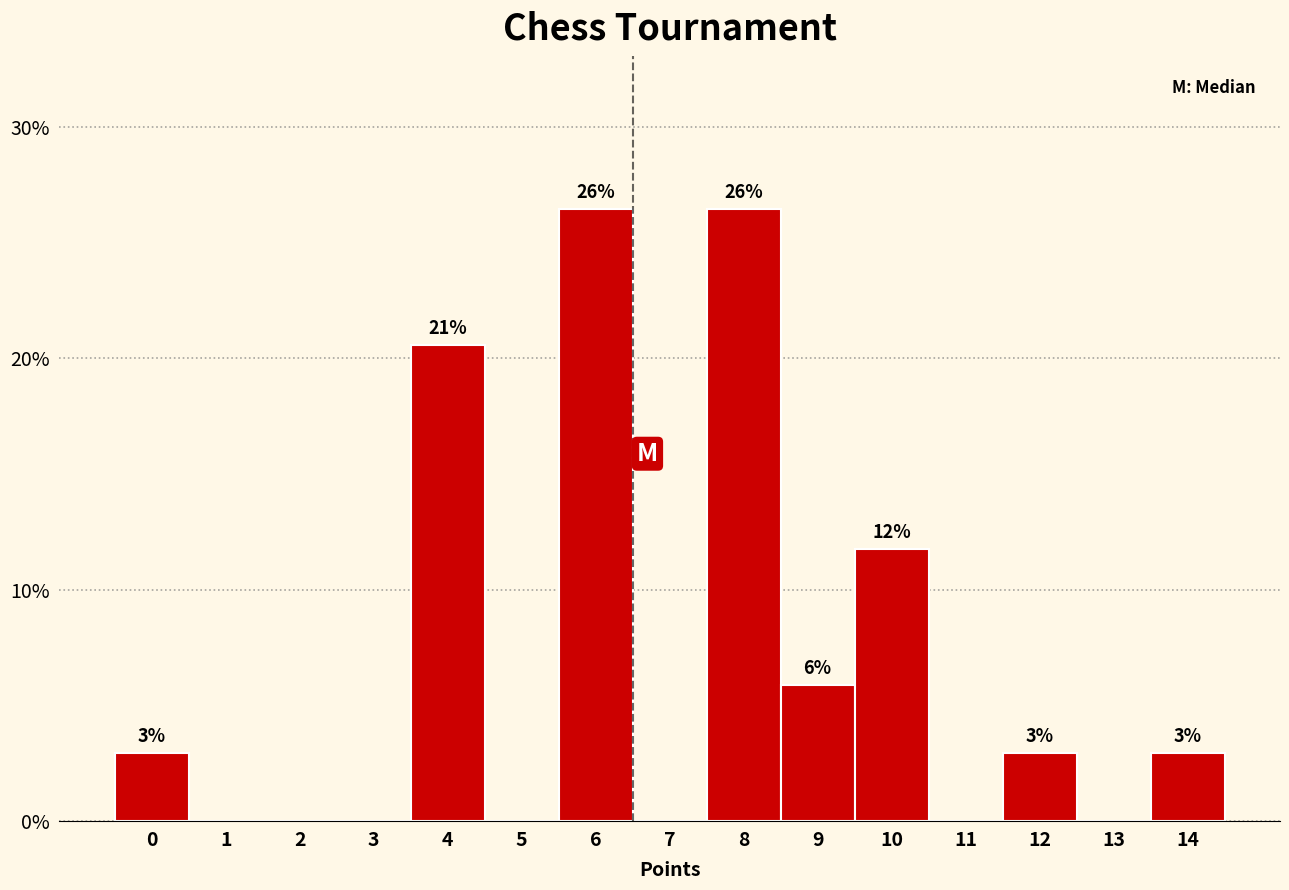

Are the bars horizontal?

No